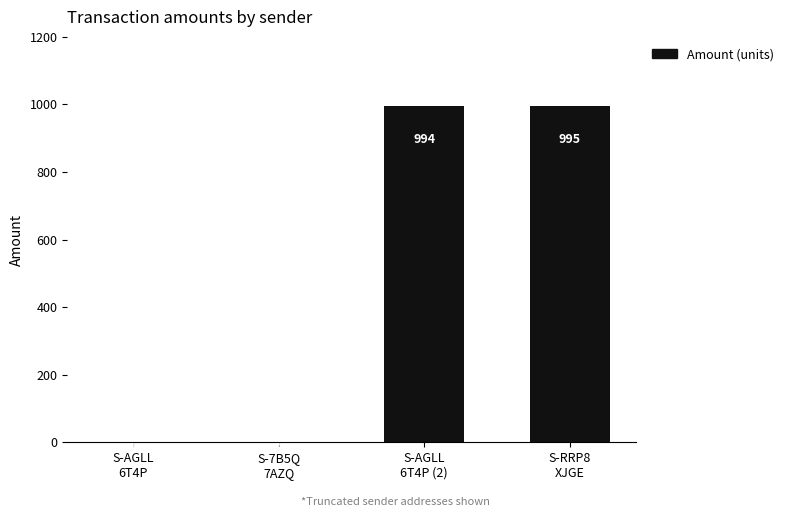

How many series are shown in this chart?

1